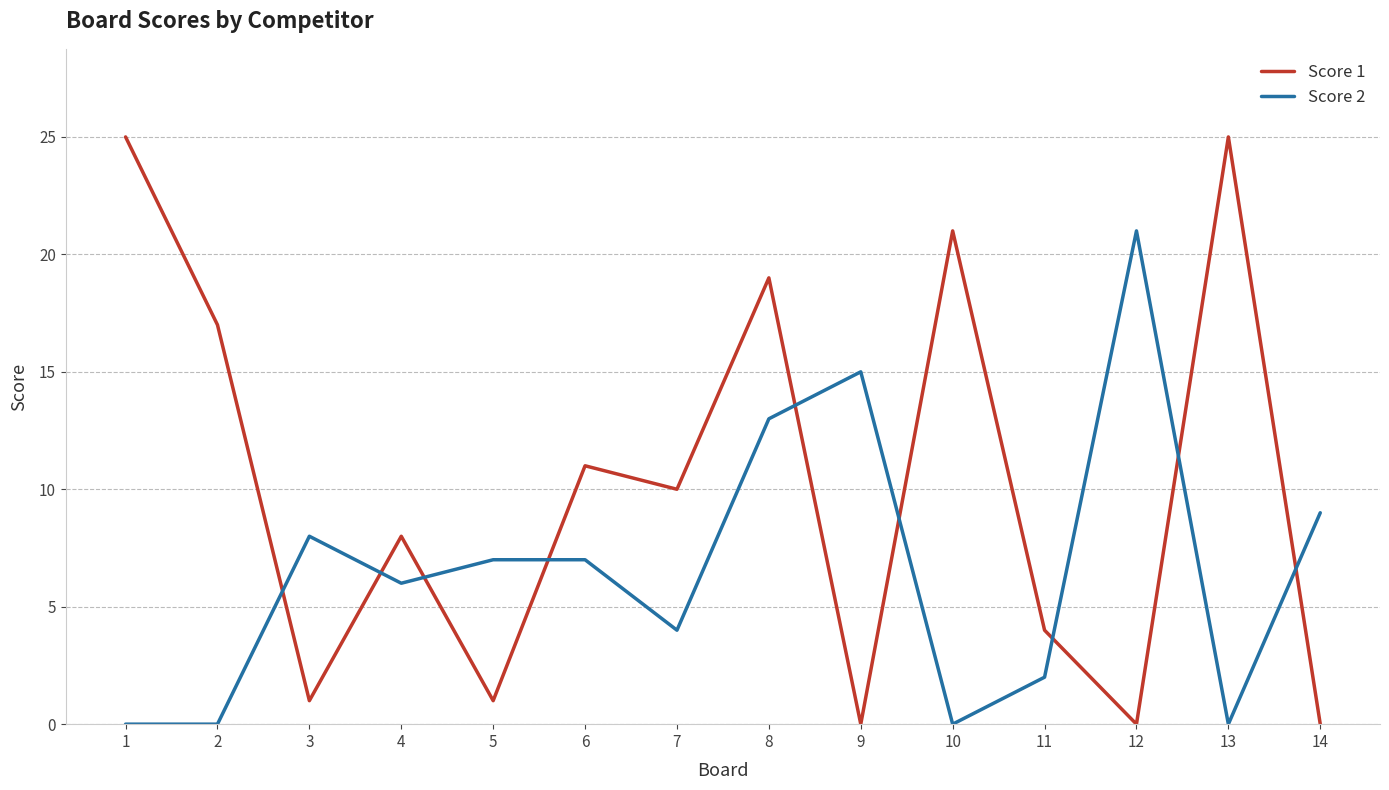

Between 4 and 12, which series saw the biggest shift?

Score 2